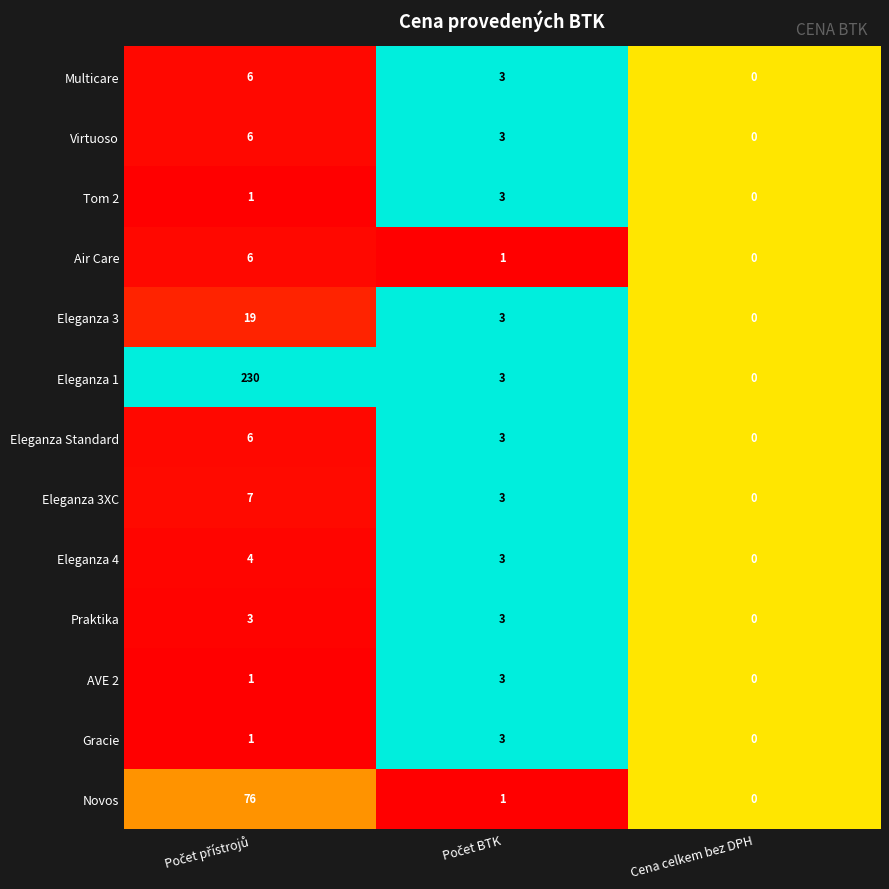

Which series has the largest range (max minus min)?

Eleganza 1